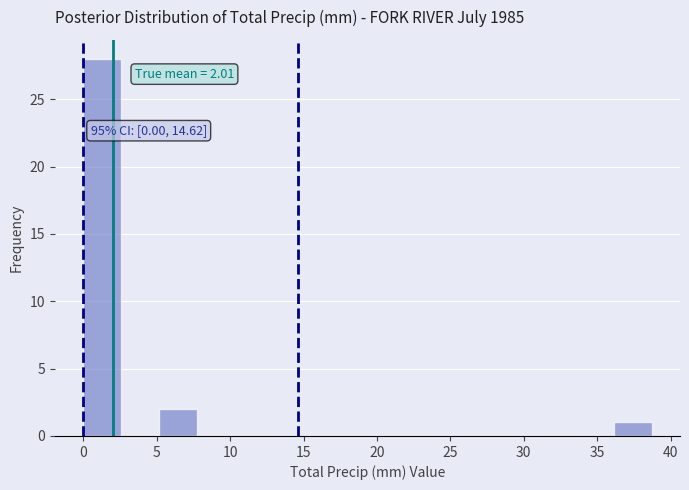

Which range on the x-axis has the tallest bar?

0.0 to 2.5